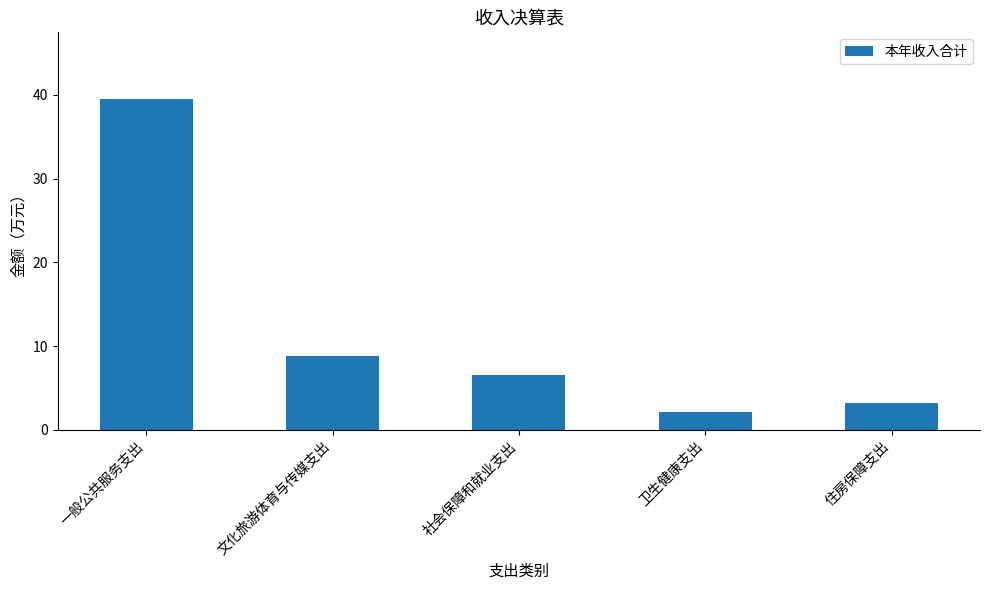

Which has a higher value, 文化旅游体育与传媒支出 or 一般公共服务支出?

一般公共服务支出